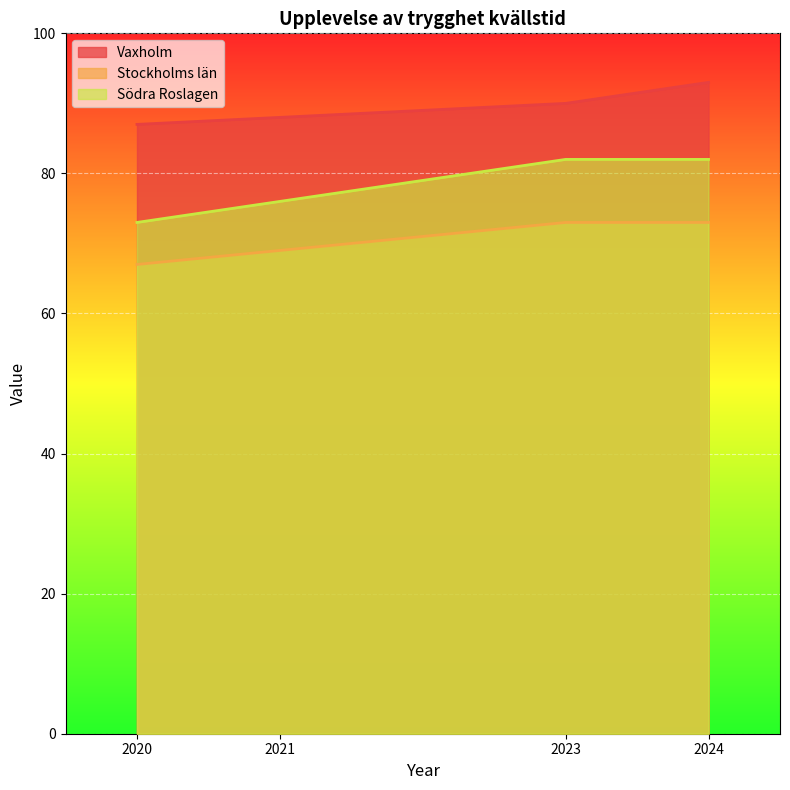

True or false: Vaxholm has more than 0 interior local peaks.

False